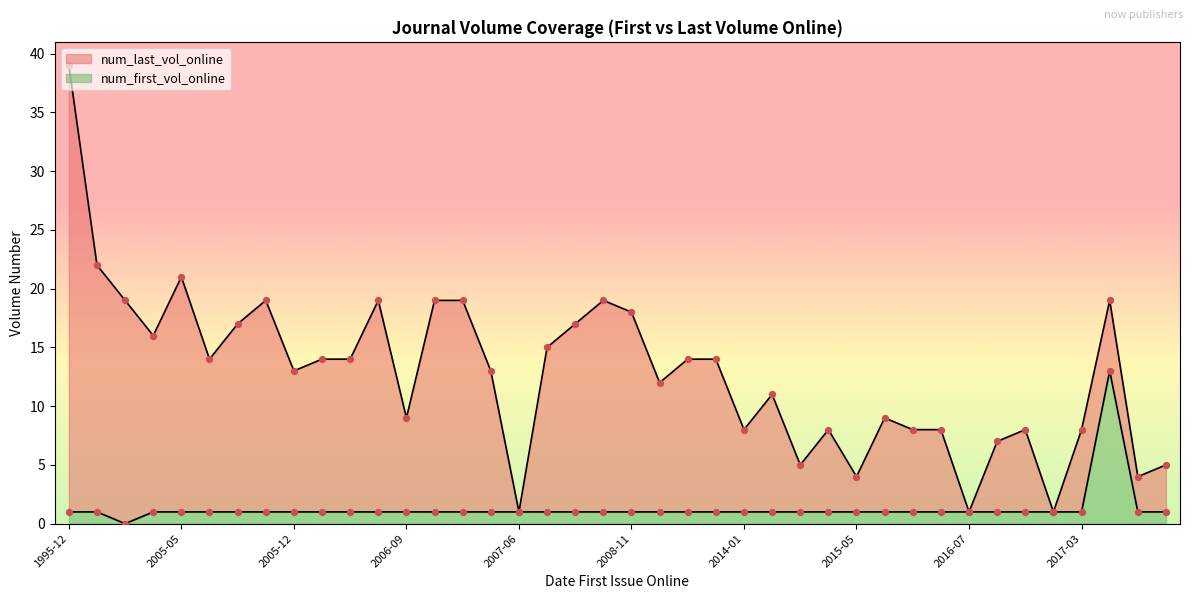

Which series reaches the minimum Y coordinate?

num_first_vol_online